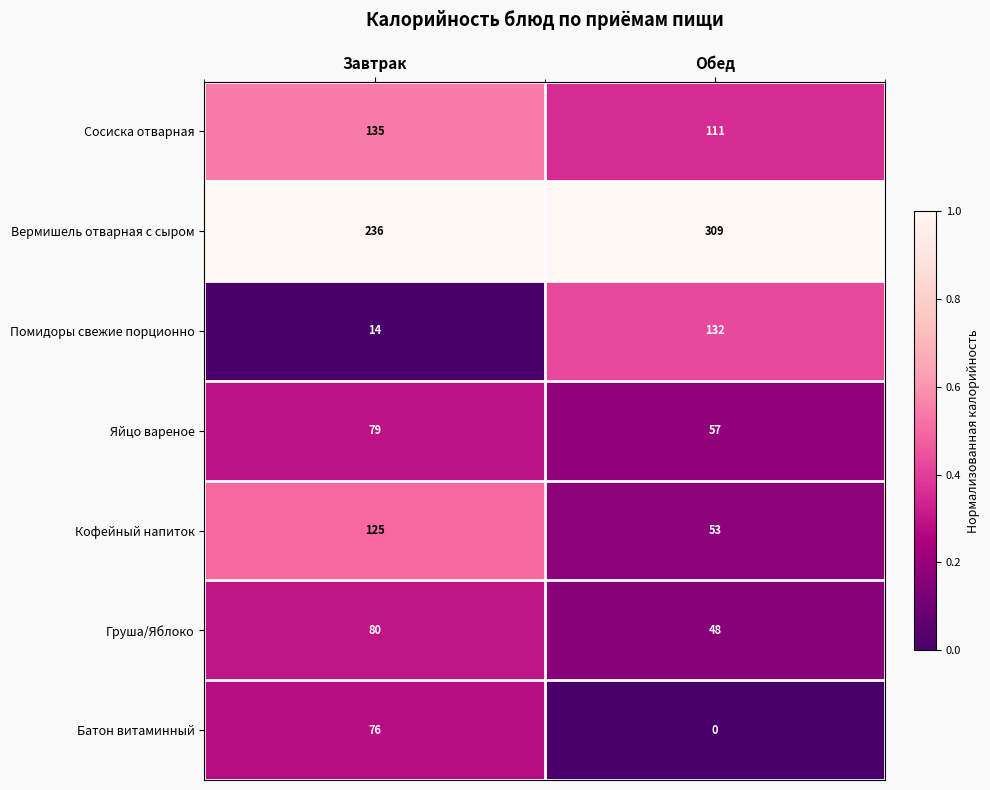

List the labels in order of Кофейный напиток value, smallest first.

Обед, Завтрак